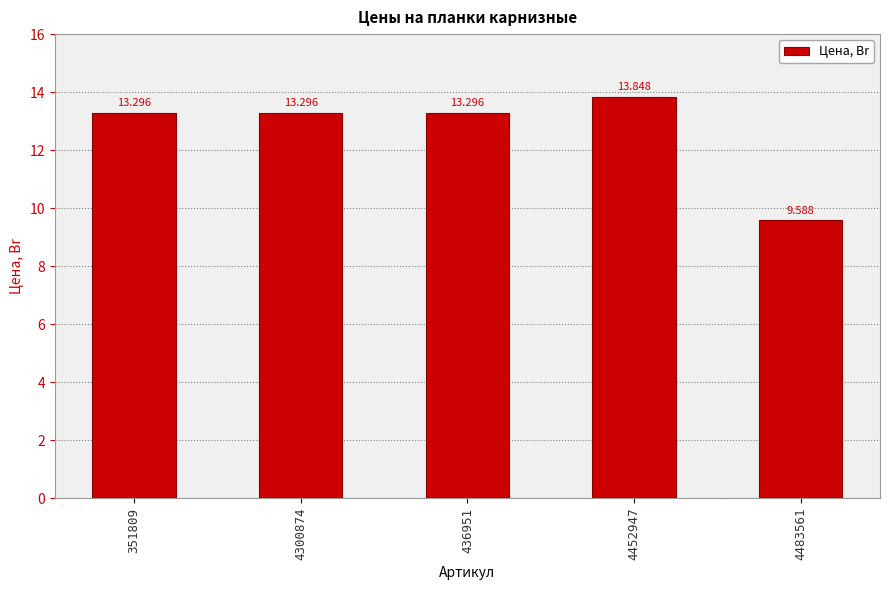

How many bars are there in total?

5